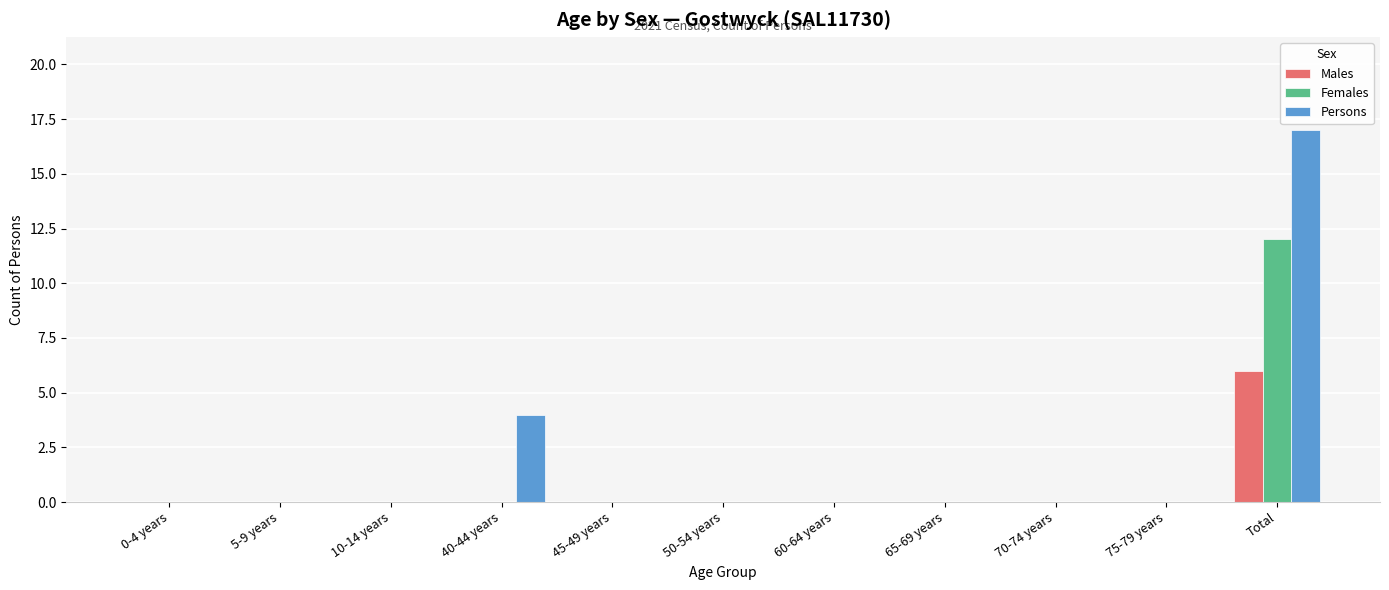

What is the highest value of the Persons series?

17